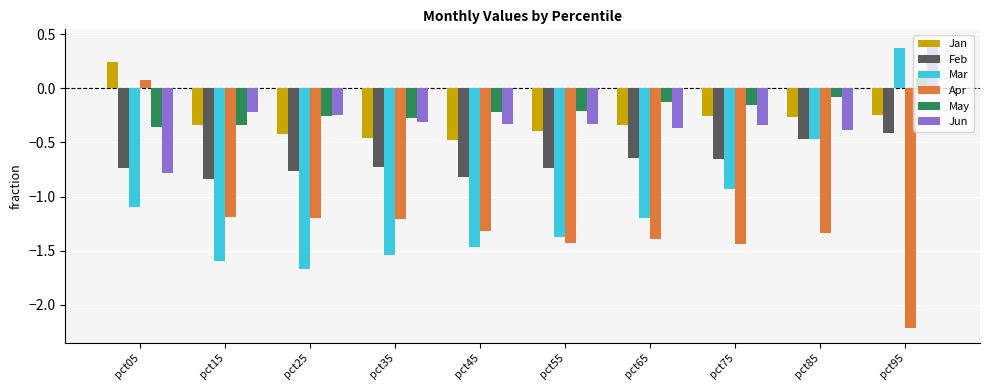

What is the value of the Apr bar at the 3rd from the left?

-1.2